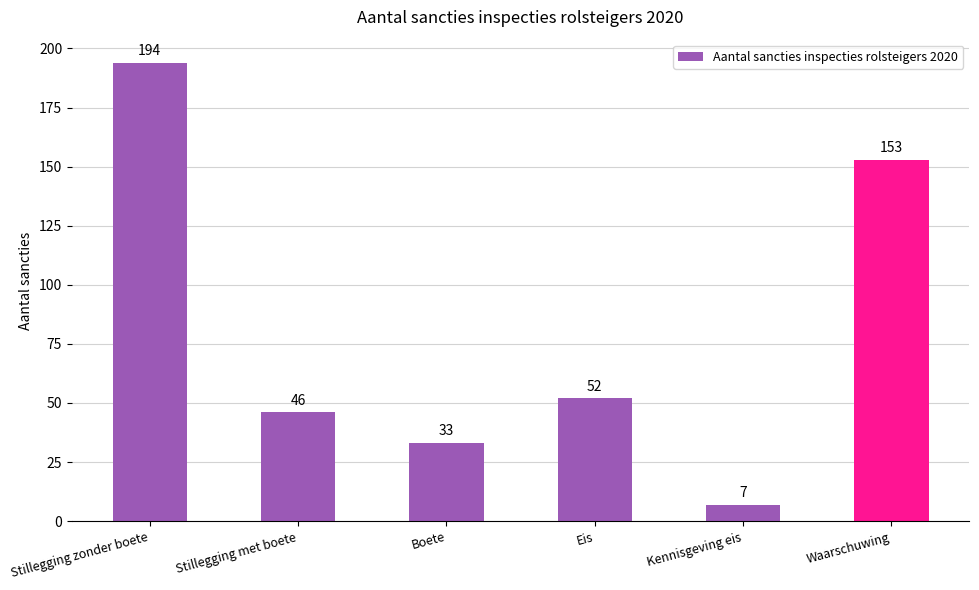

What is the difference between the values at Stillegging zonder boete and Eis?

142